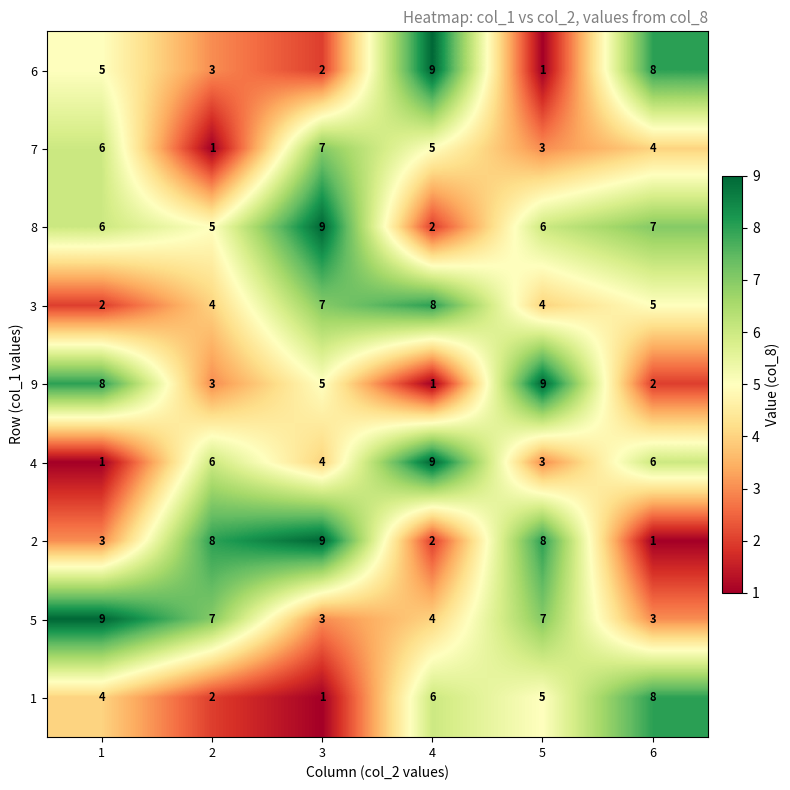

How many data points in 9 are less than 5?

3